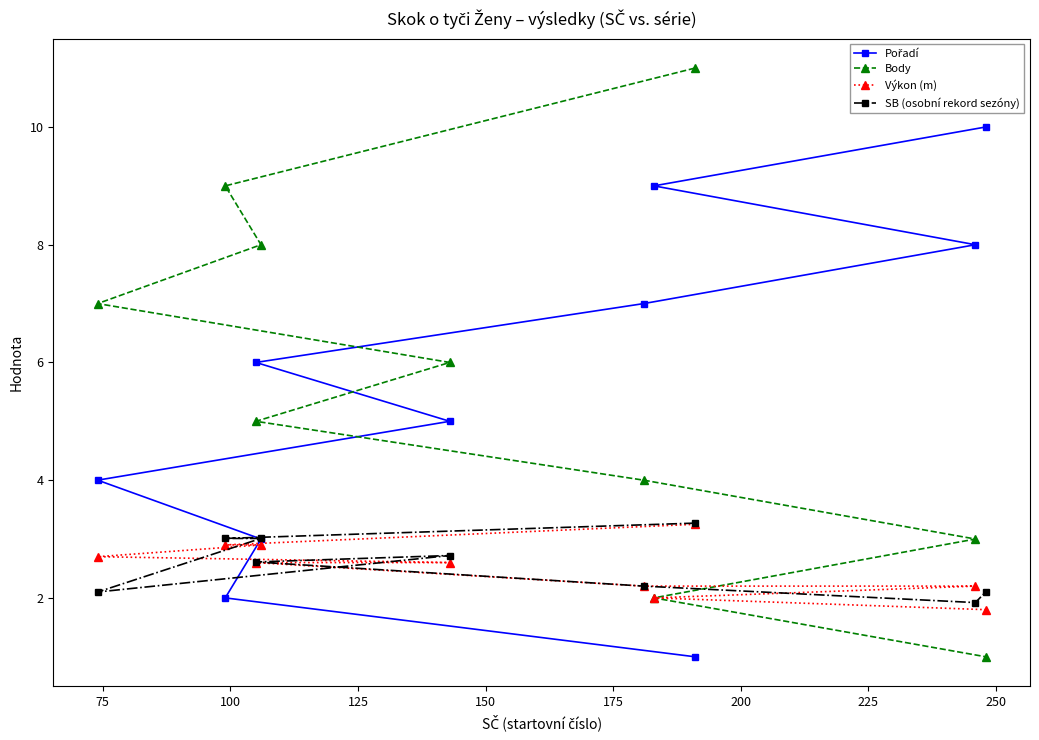

What is the label of the 4th point from the right?

181